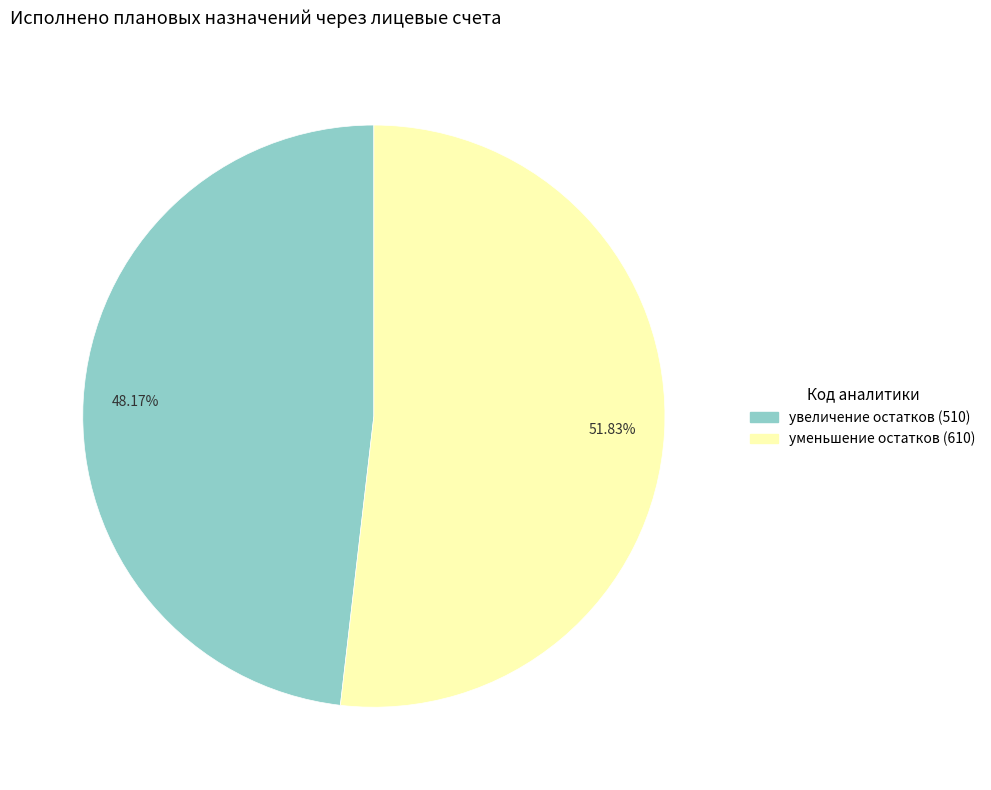

Does any single category account for the majority?

Yes